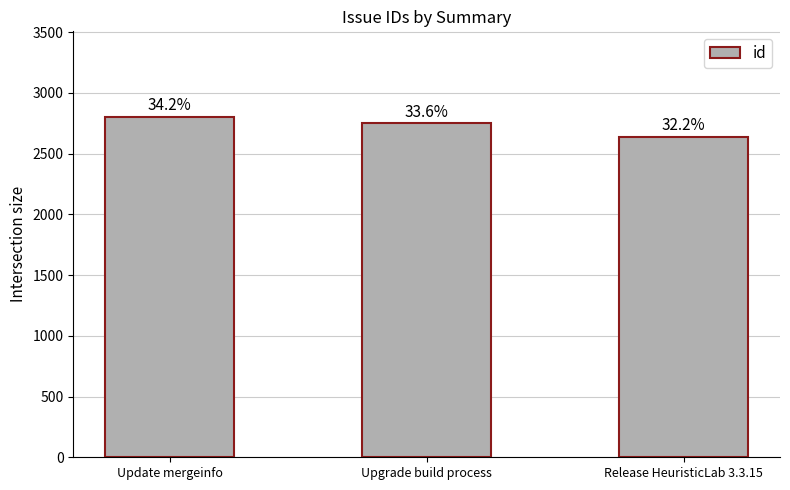

Rank the categories by value from highest to lowest.

Update mergeinfo, Upgrade build process, Release HeuristicLab 3.3.15